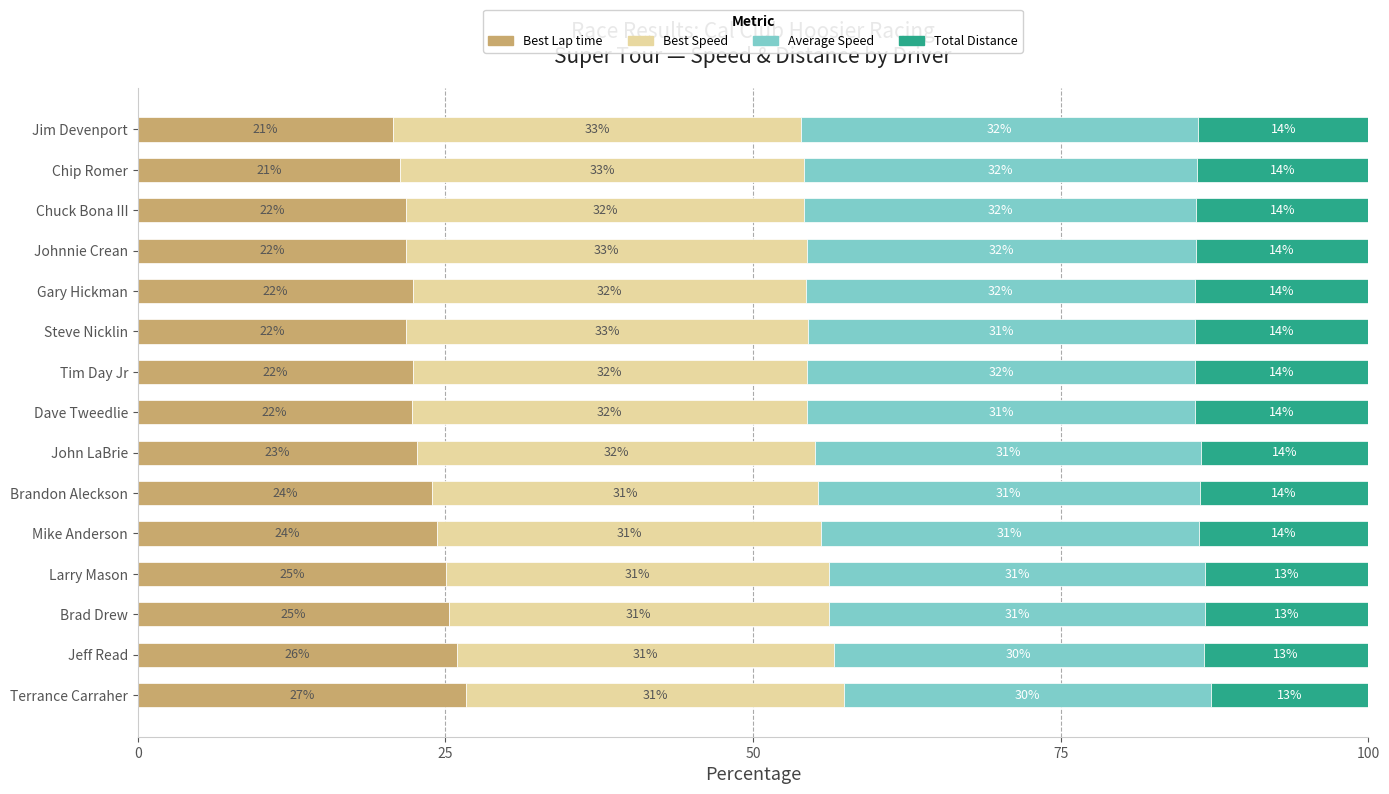

What is the average value of the Best Lap time series?

23.2